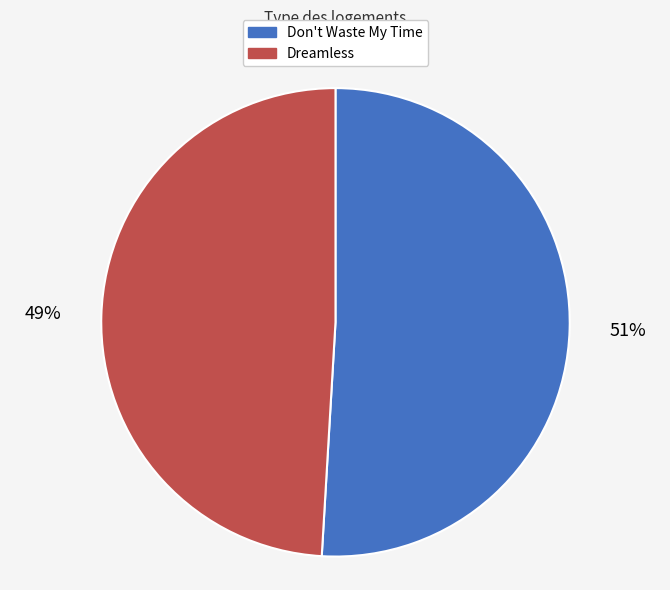

Rank the categories by value from highest to lowest.

Don't Waste My Time, Dreamless